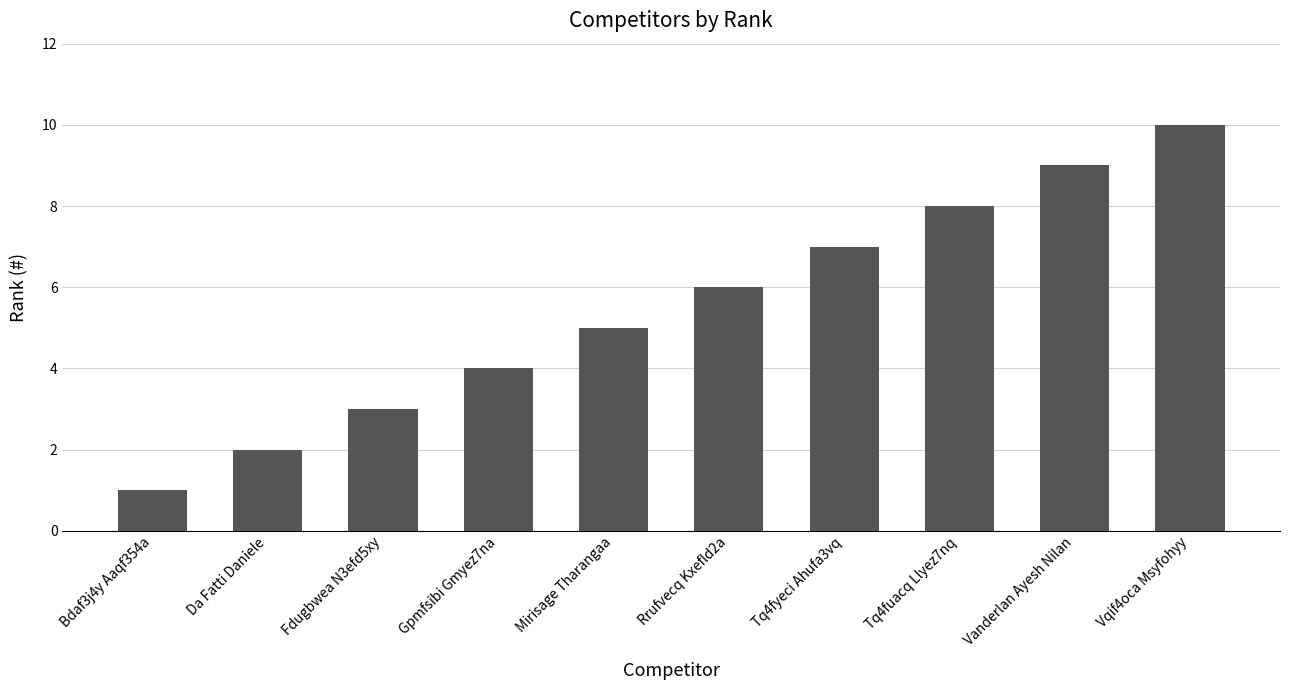

At which label is the value closest to 5?

Mirisage Tharangaa